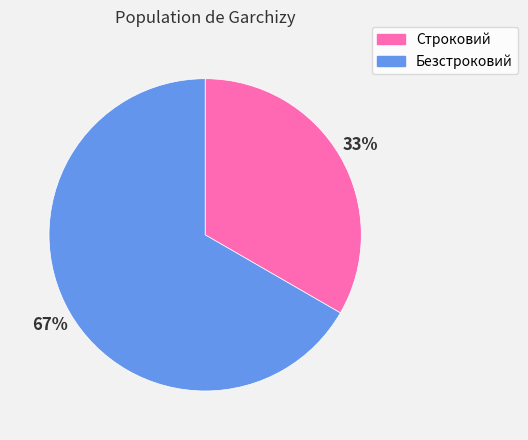

Between Строковий and Безстроковий, which is larger?

Безстроковий